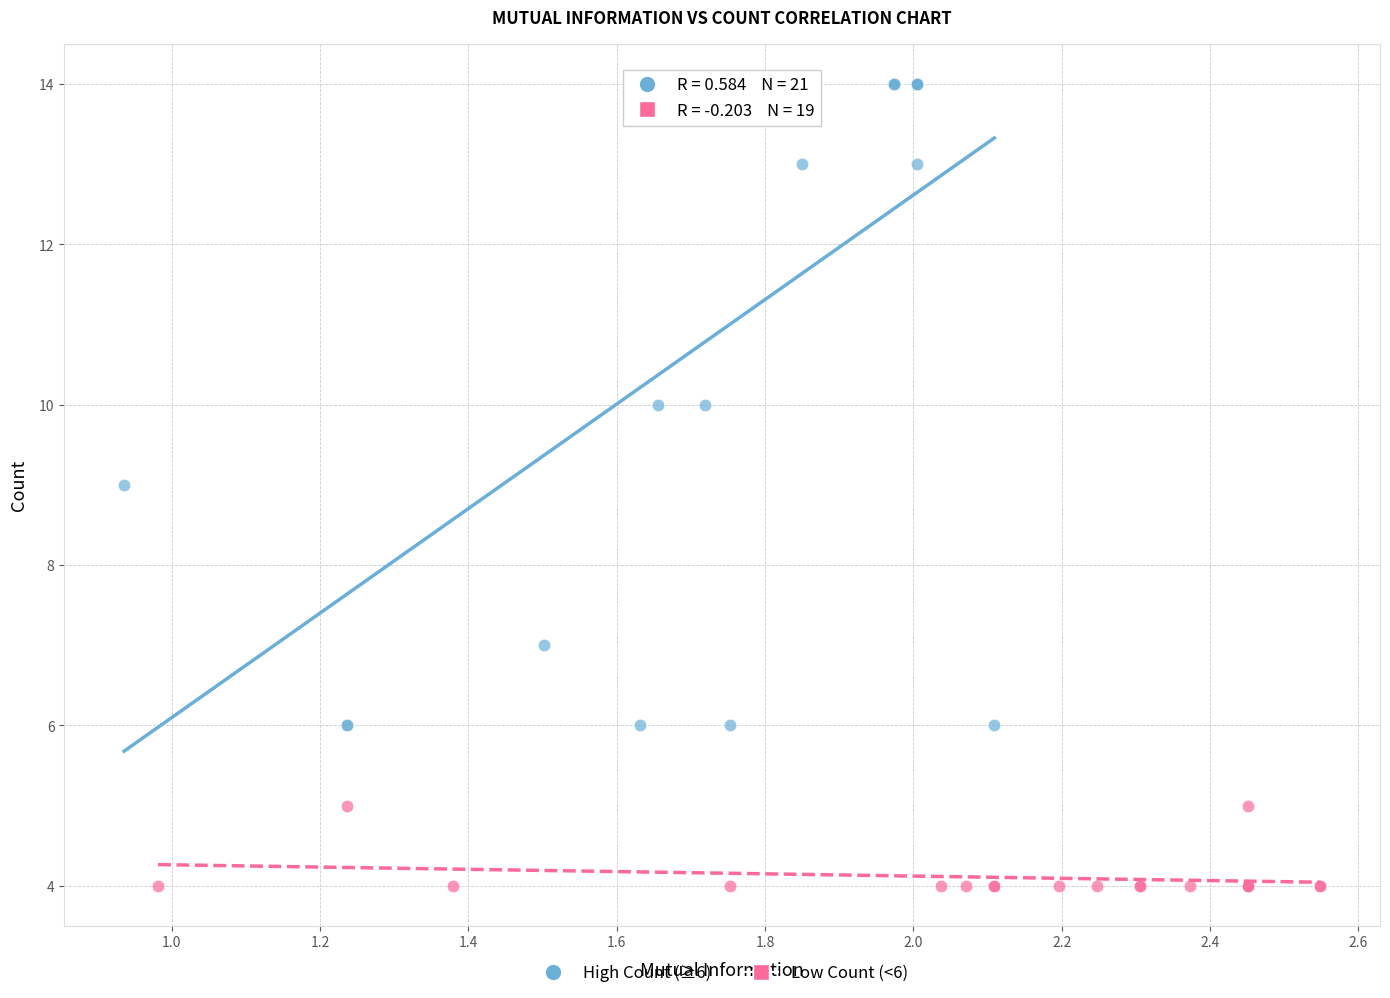

What are all the series names shown in the legend?

High Count (≥6), Low Count (<6)